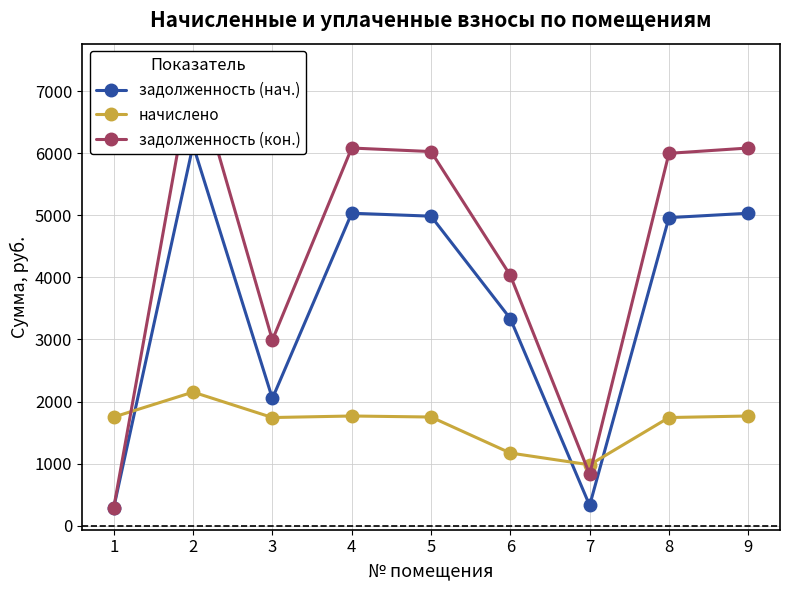

In начислено, how many points are lower than both neighbors (excluding endpoints)?

2